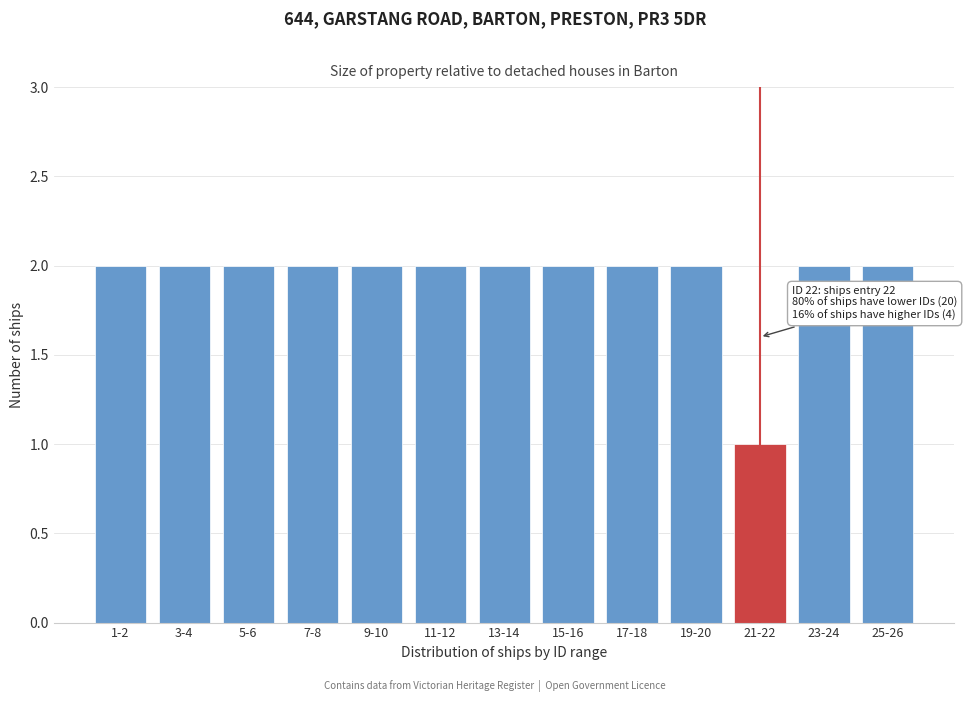

Reading left to right, extract all data points from this chart.

2	2	2	2	2	2	2	2	2	2	1	2	2